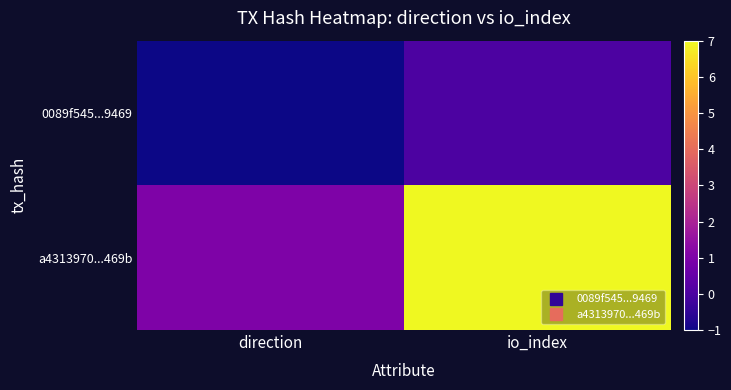

What is the spread (max minus min) of values at direction?

2